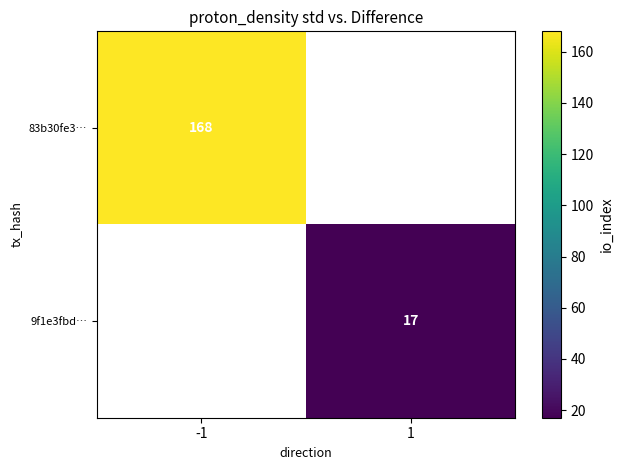

How many categories are shown in the chart?

2